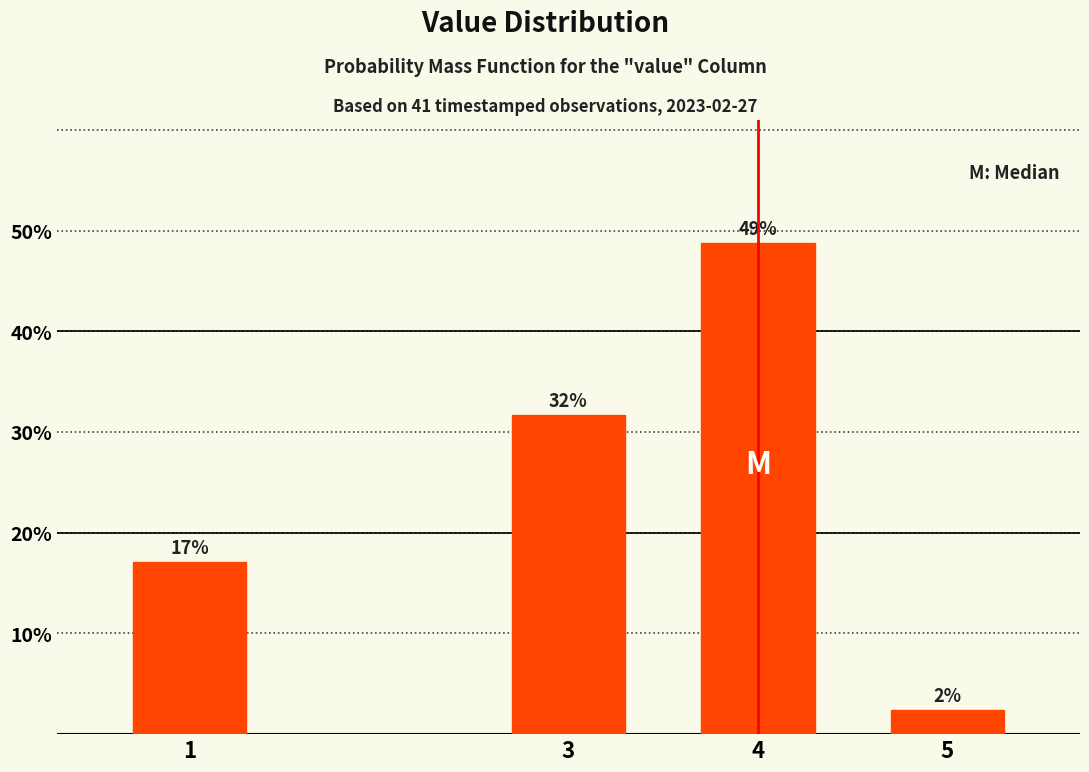

What is the average value?

25.0